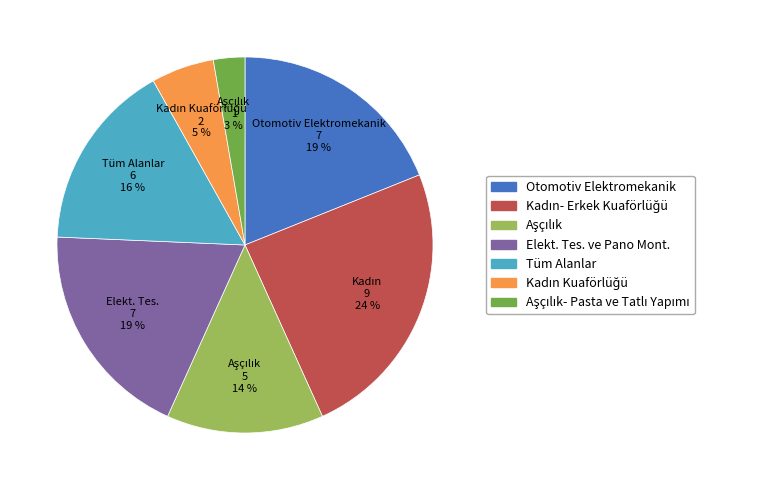

Is there a majority slice in this chart?

No